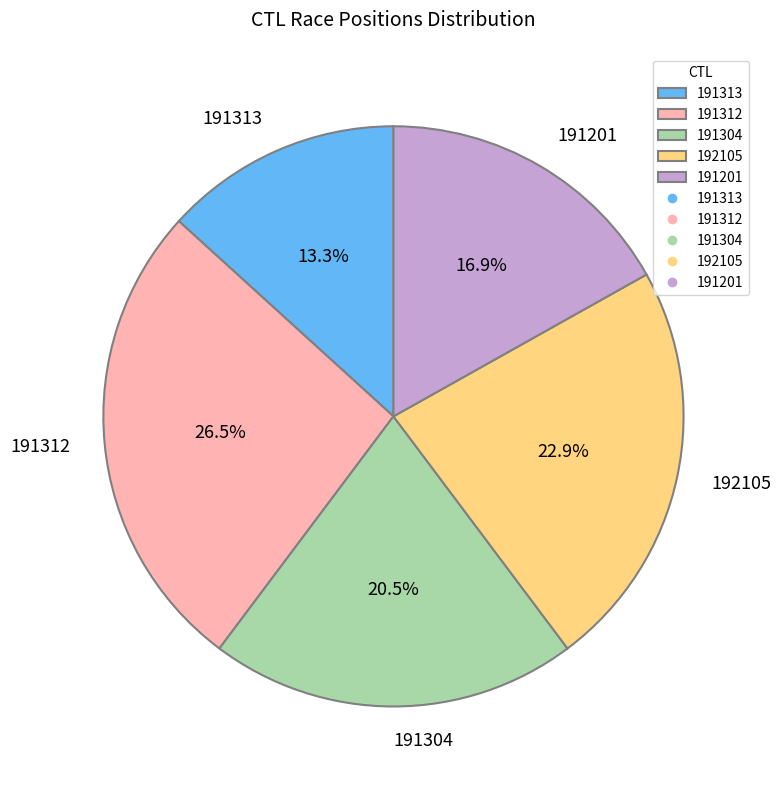

Which has a higher value, 191313 or 191312?

191312